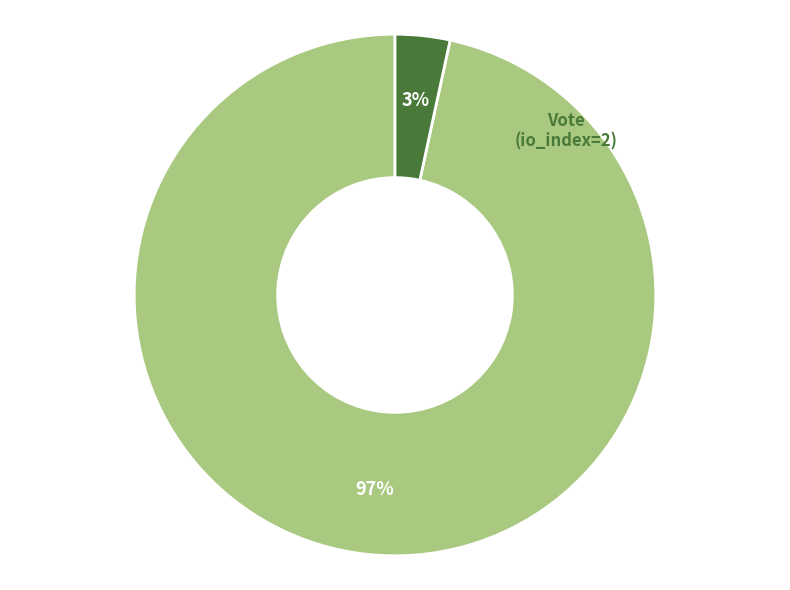

Approximately how many times larger is the value at Regular (io_index=57) compared to Vote (io_index=2)?

28.5